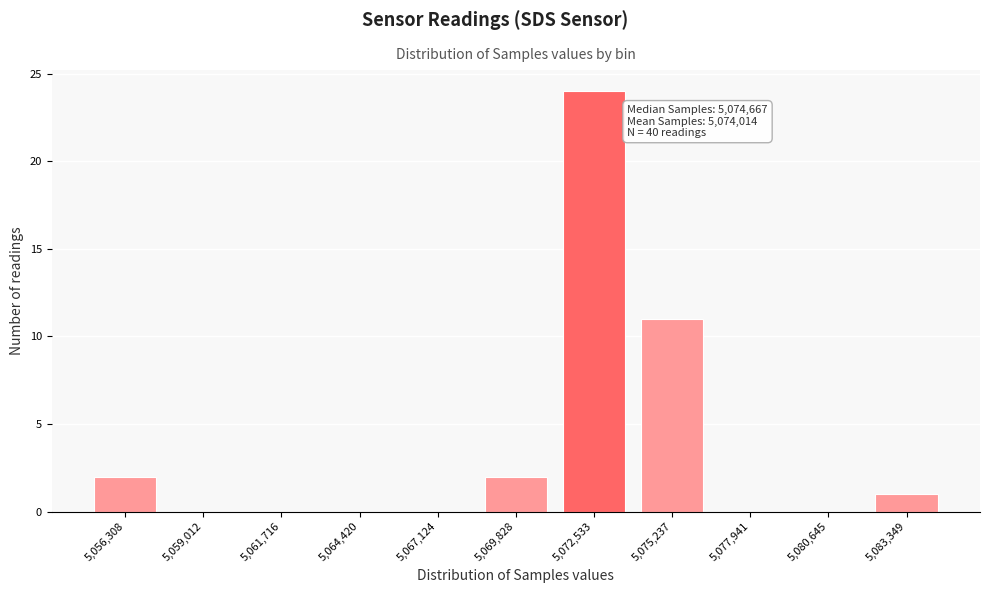

Reading left to right, list all the values displayed in this chart.

5,056,308=2	5,059,012=0	5,061,716=0	5,064,420=0	5,067,124=0	5,069,828=2	5,072,533=24	5,075,237=11	5,077,941=0	5,080,645=0	5,083,349=1